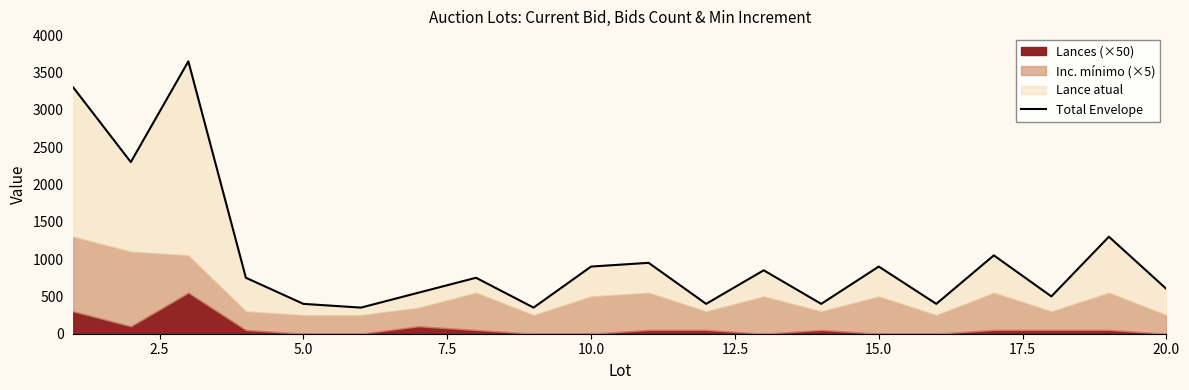

How many data points are less than 750?

9